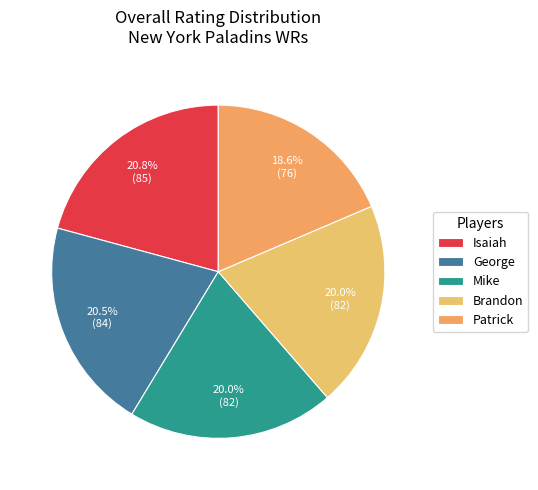

Rank the categories by value from lowest to highest.

Patrick, Mike, Brandon, George, Isaiah